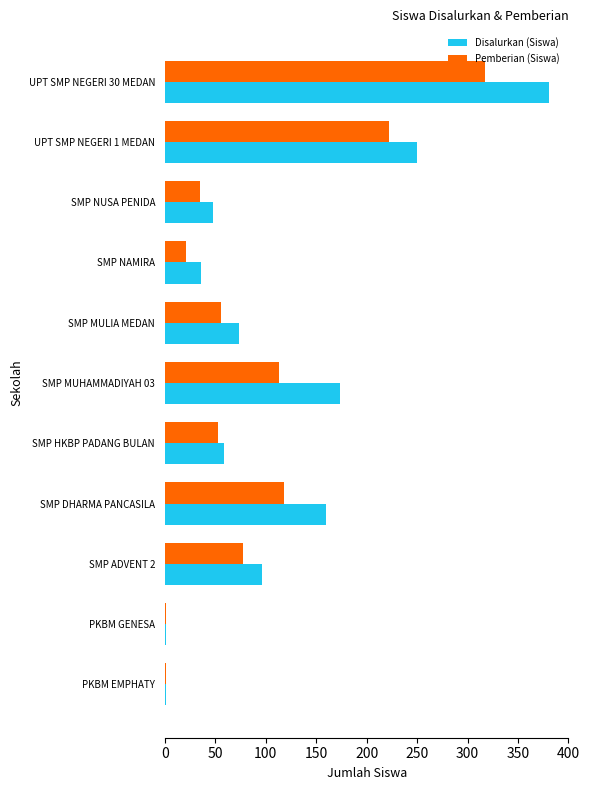

Between SMP MULIA MEDAN and SMP NAMIRA, which series saw the biggest shift?

Disalurkan (Siswa)